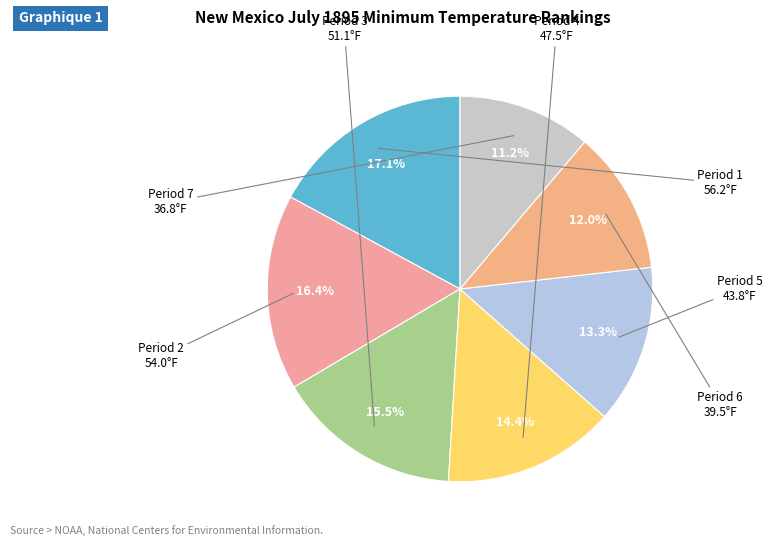

Between Period 7 and Period 5, which is larger?

Period 5